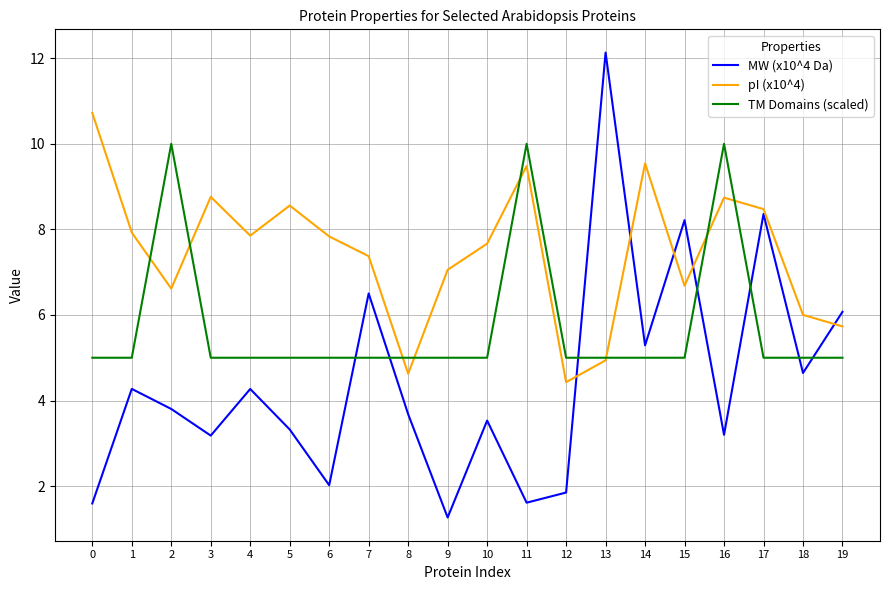

Is it true that TM Domains (scaled) equals 5.0 at 7?

True